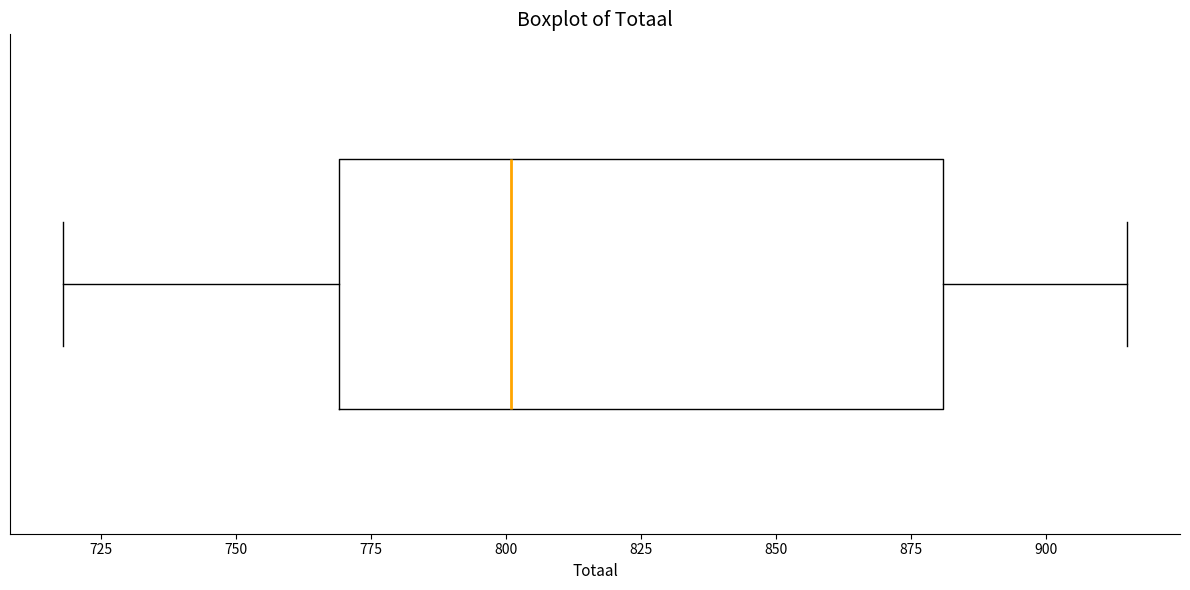

Where is the left edge of the box on the x-axis? The values are not printed on the chart, so give them approximately, as read against the axis.

770